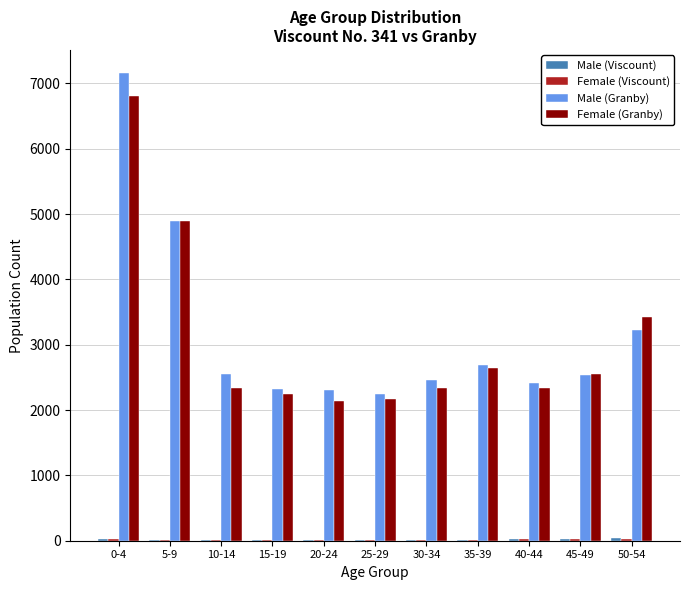

Which label corresponds to the largest value in the chart?

0-4